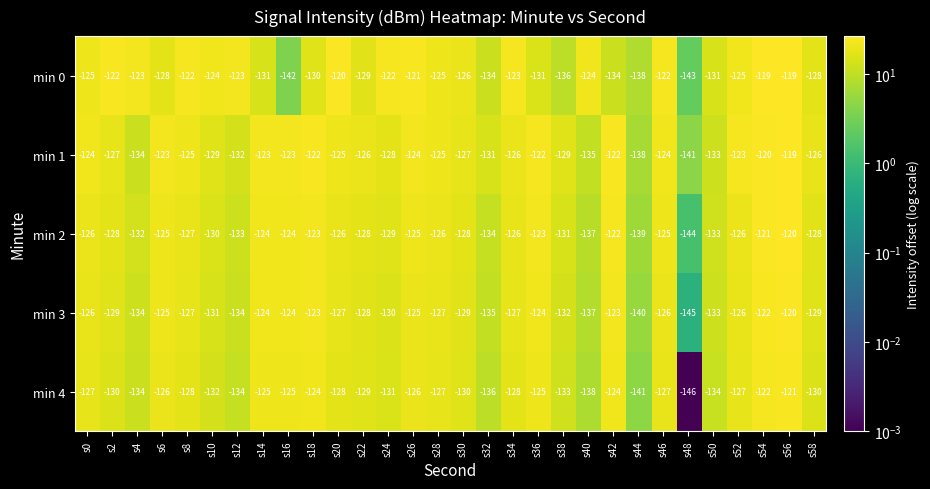

Between s22 and s52, which series saw the biggest shift?

min 0